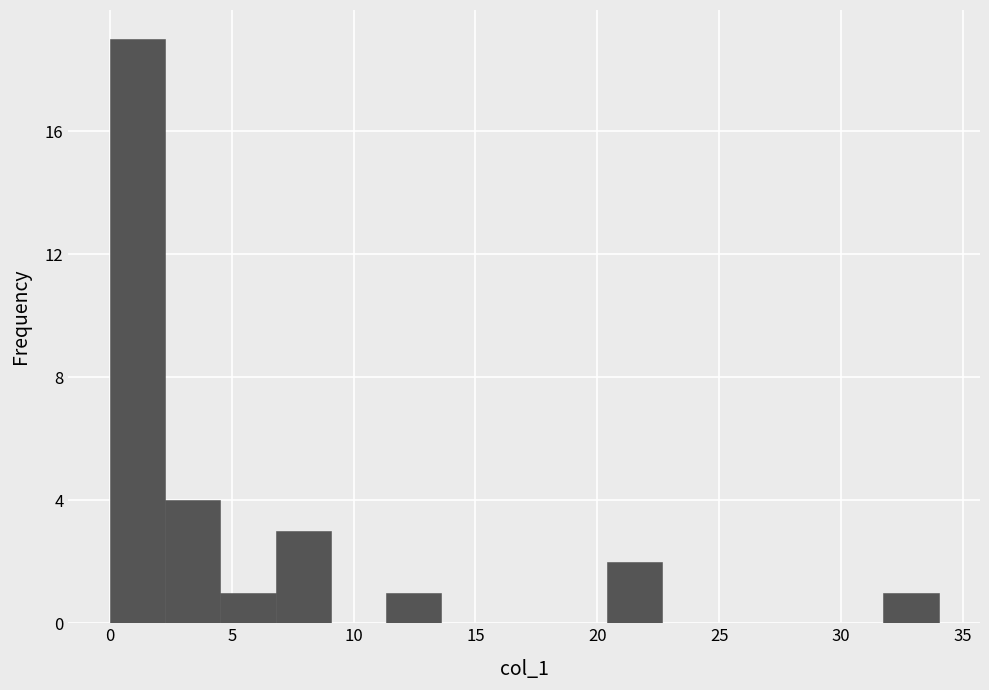

What is the height of the bar covering 20.5 to 22.5 on the x-axis? Neither the bar edges nor the heights are printed on the chart, so give them approximately, as read against the axes.

2